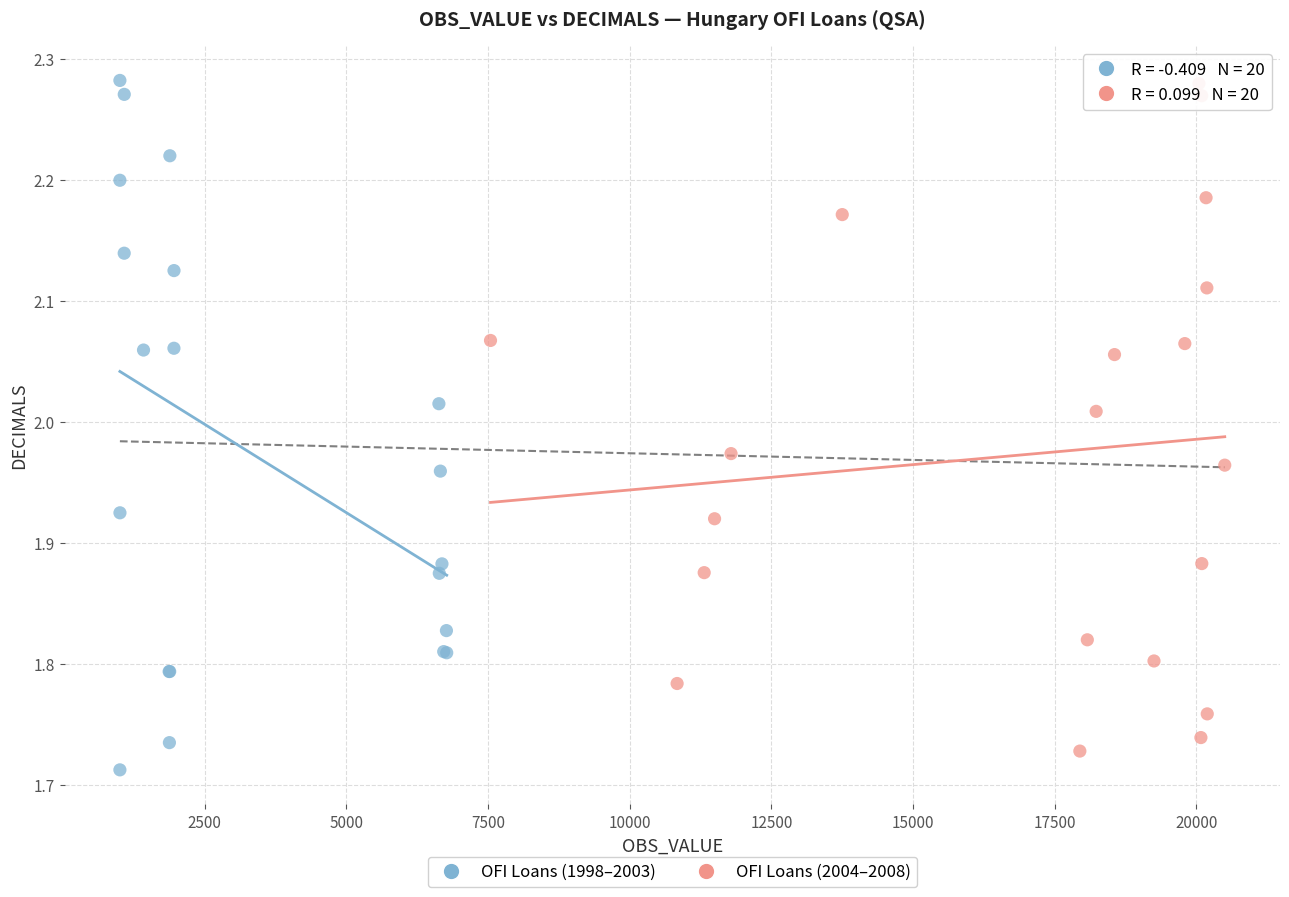

Which series has the largest Y range (max minus min)?

OFI Loans (1998–2003)